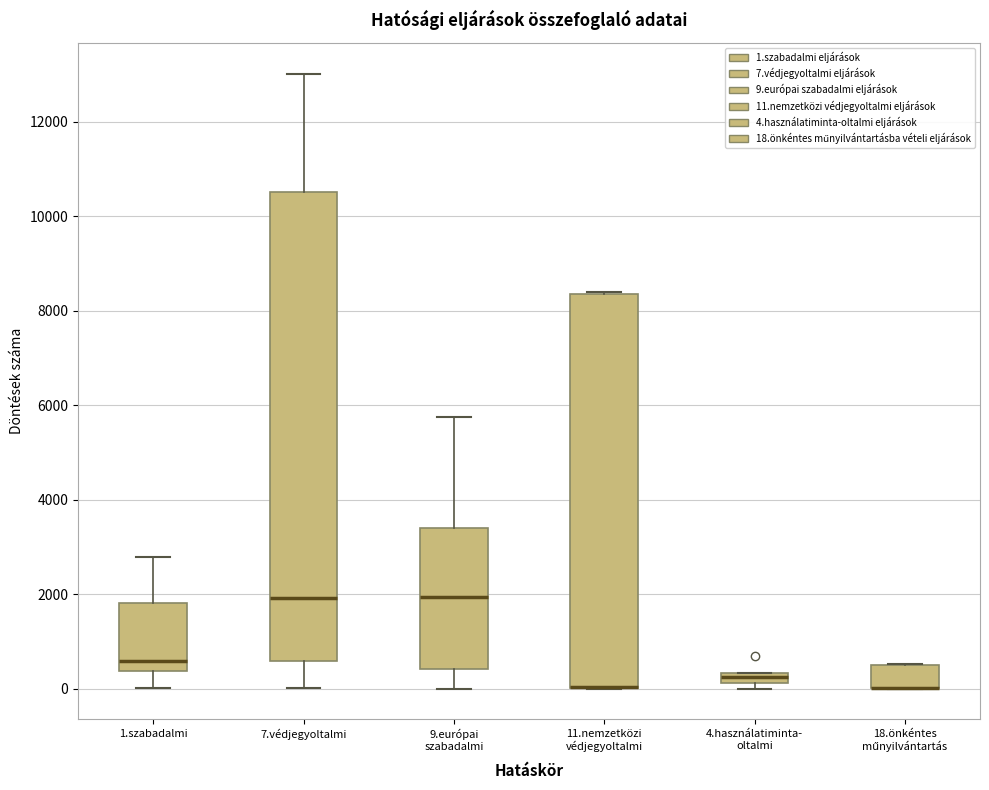

Which box is the tallest, from its lower edge to its upper edge?

7.védjegyoltalmi